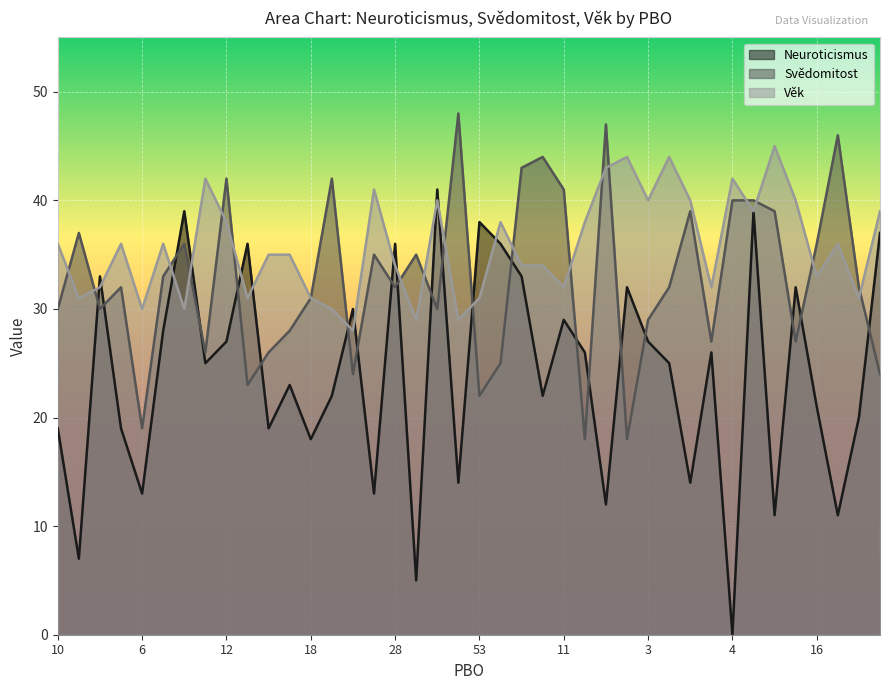

How many intersections are there between Věk and Svědomitost?

19